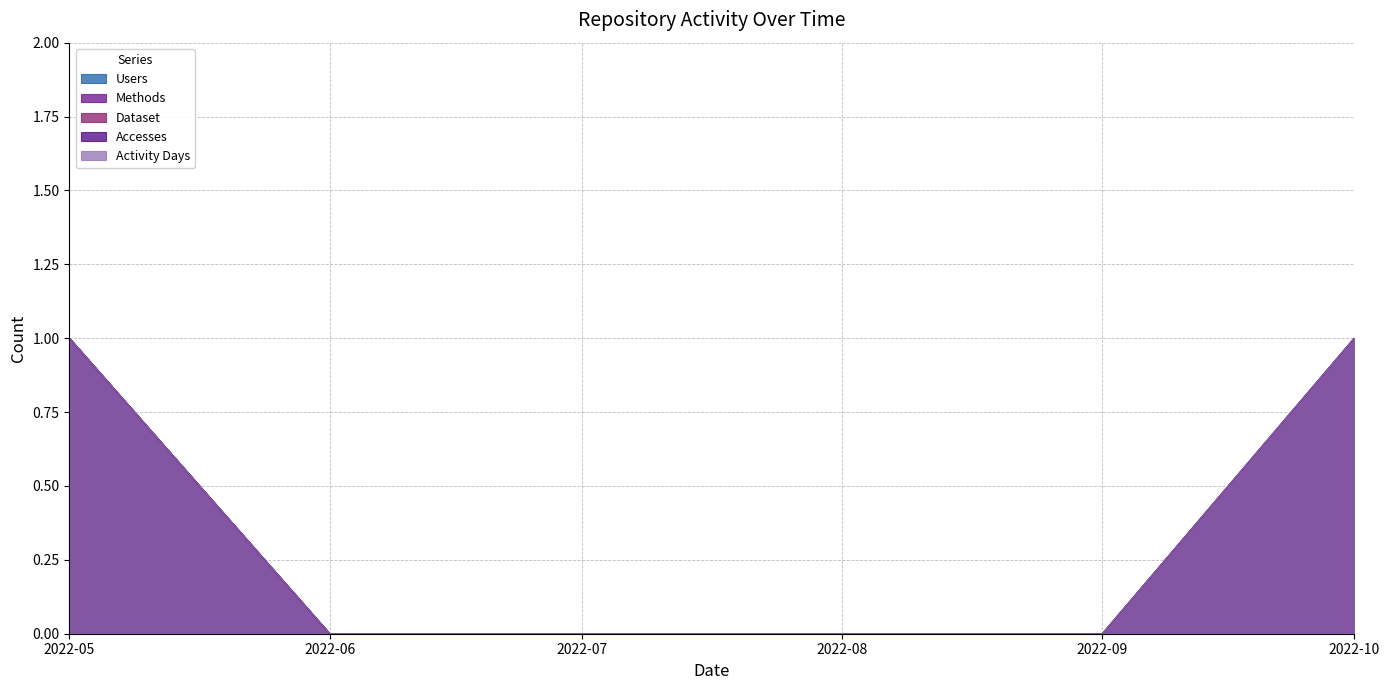

Does the chart have visible grid lines?

Yes